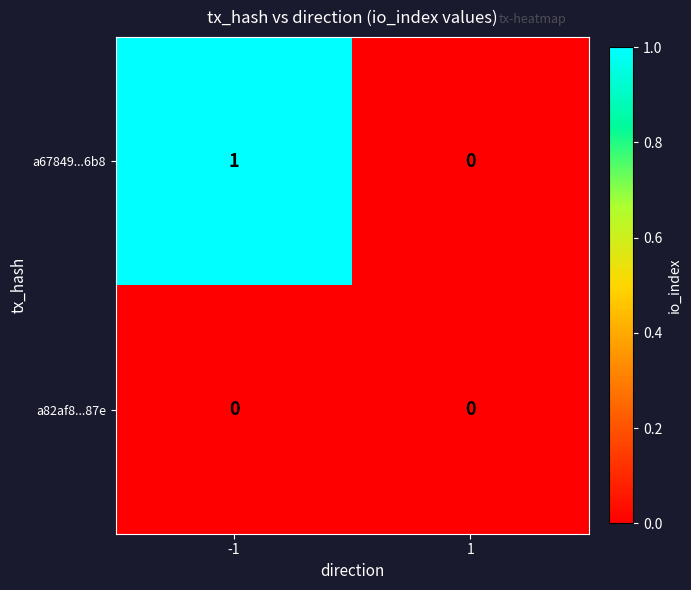

How many positive values does the a67849...6b8 series have?

1